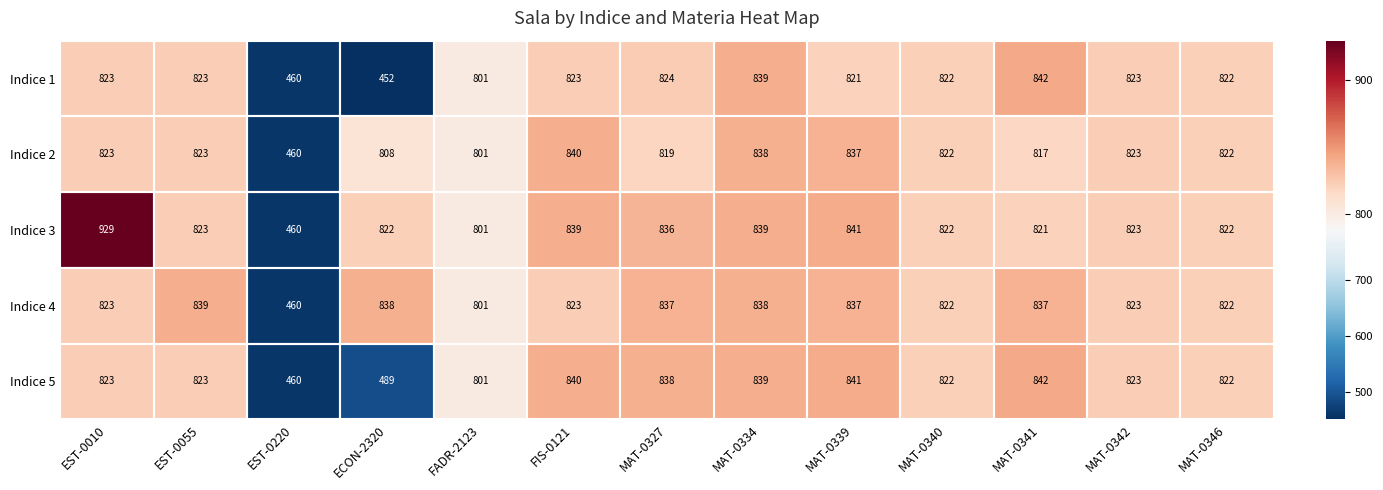

At which category is the sum across all series the highest?

EST-0010